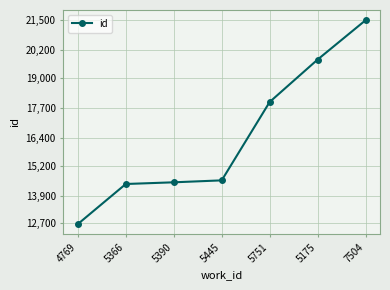

What is the sum of the values at 7504 and 5445?

36048